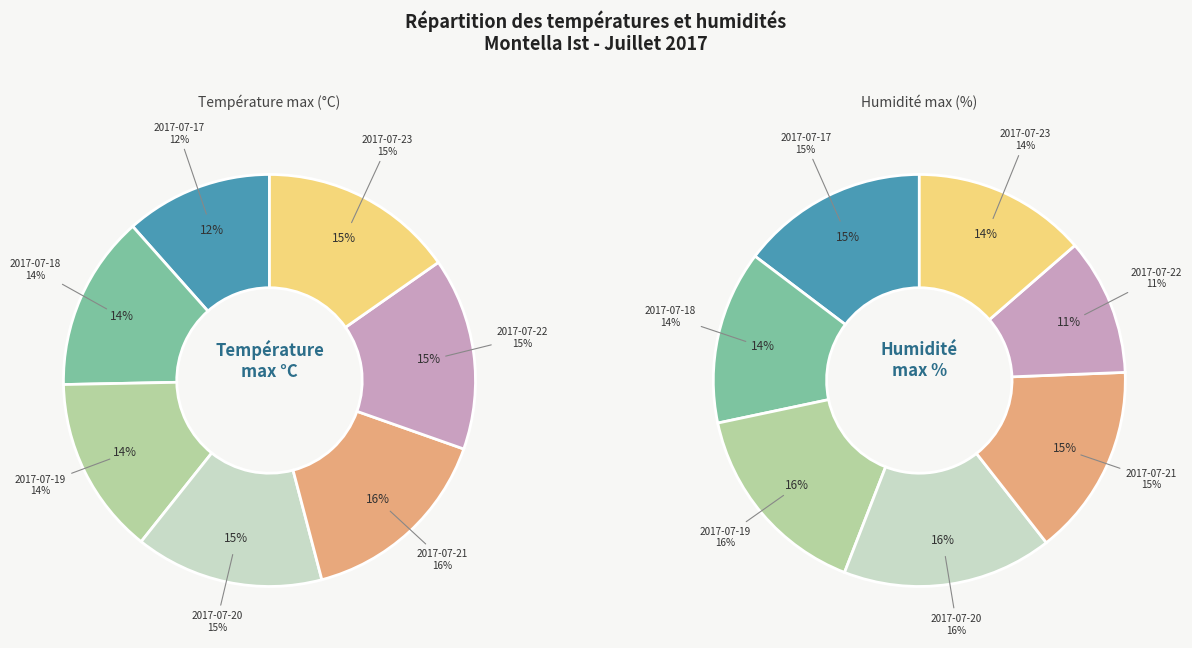

Is it true that 2017-07-20 is 15% of the pie?

True